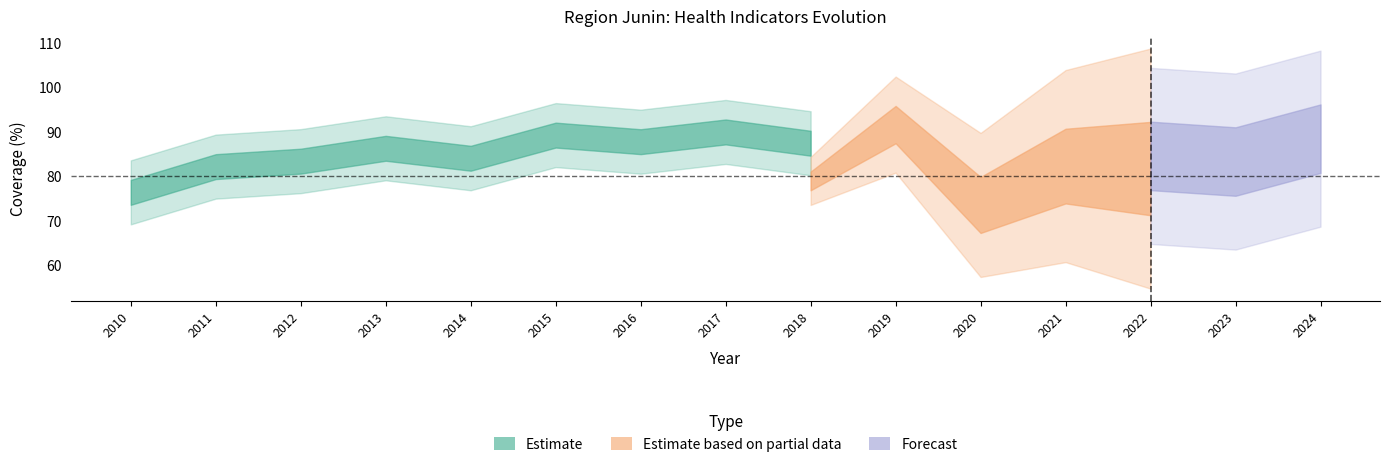

How many lines are shown in the chart?

3